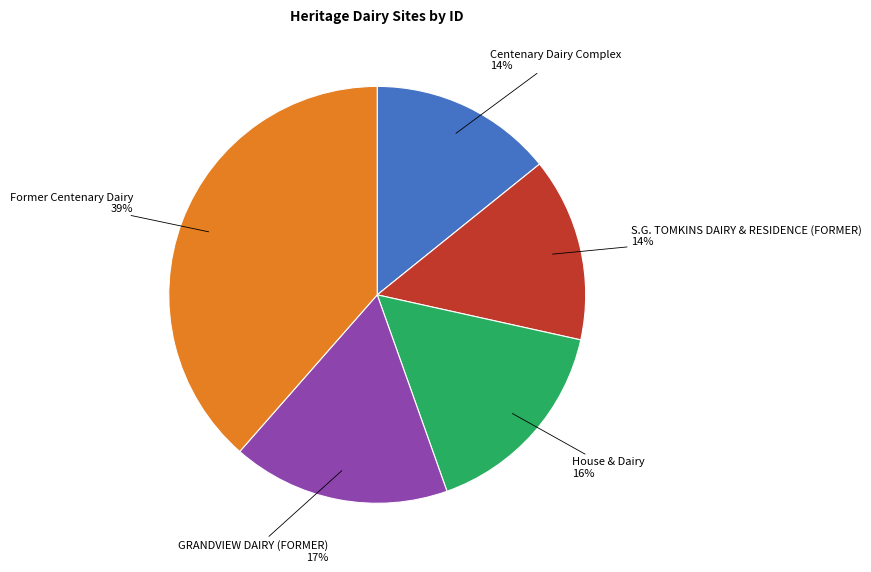

How many segments does this pie chart have?

5